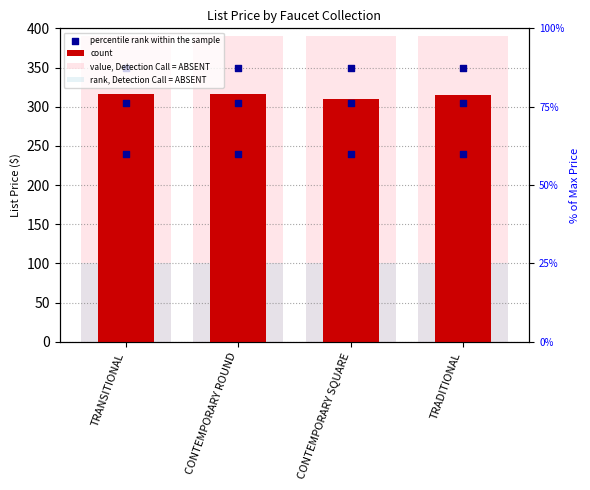

Between TRANSITIONAL and TRADITIONAL, which is larger?

TRANSITIONAL